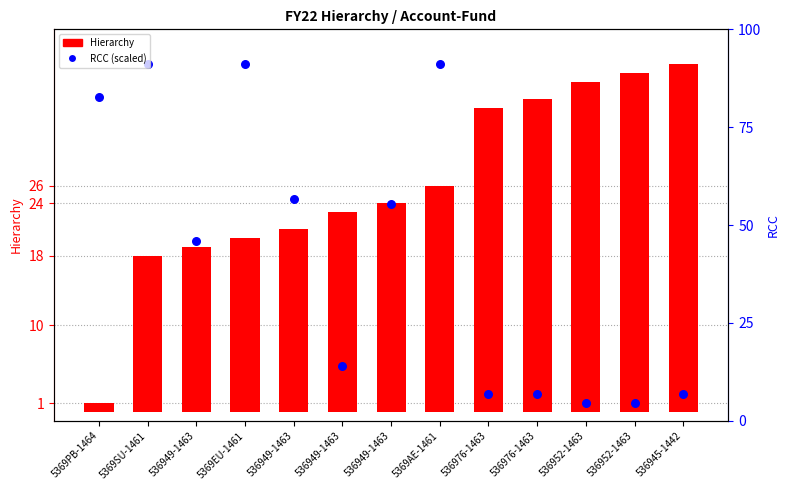

Which has a higher value, 536949-1463 or 5369SU-1461?

5369SU-1461